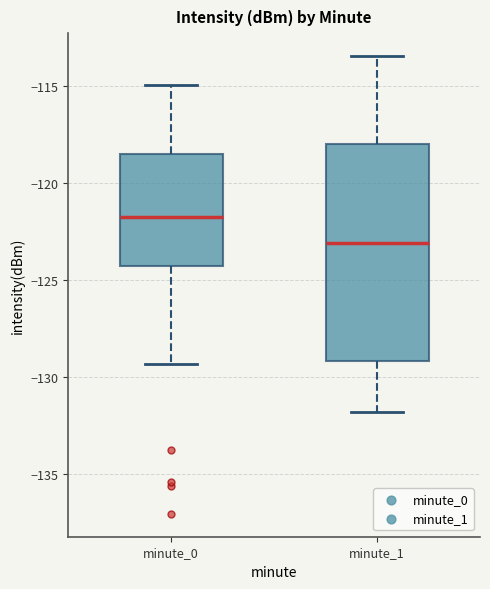

Reading left to right, transcribe this box plot: for each box, give where its median line is, the range the box spans, and where its two whiskers end, as read against the y-axis. The values are not printed on the chart, so give them approximately, as read against the axis.

minute_0: median -121.5, box -124.5 to -118.5, whiskers -129.5 to -115.0
minute_1: median -123.0, box -129.0 to -118.0, whiskers -132.0 to -113.5